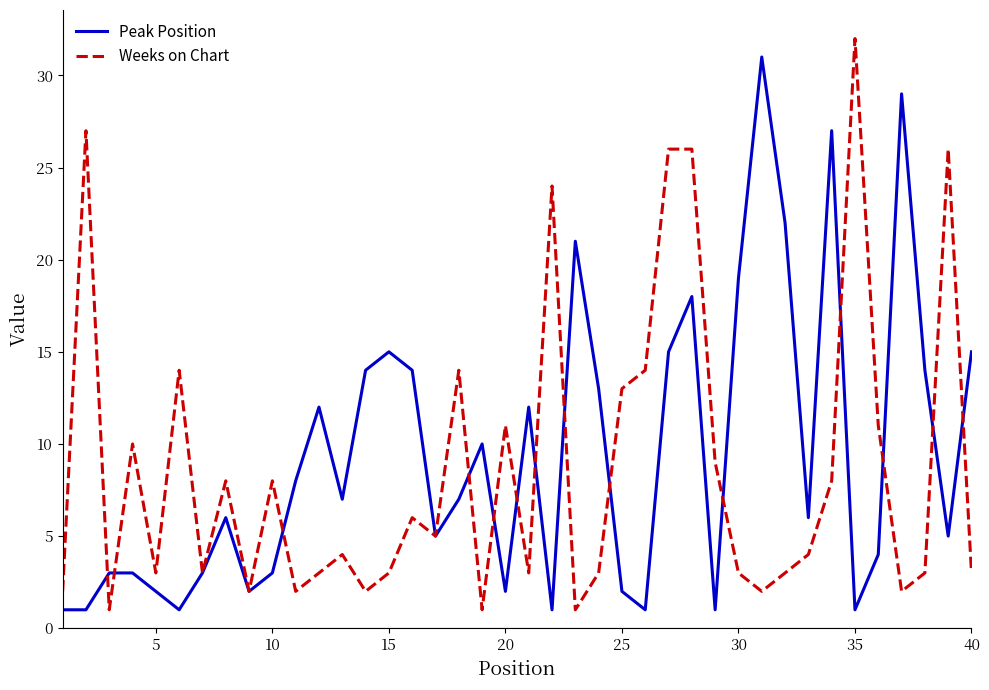

At 35, list the series in order from largest to smallest.

Weeks on Chart, Peak Position